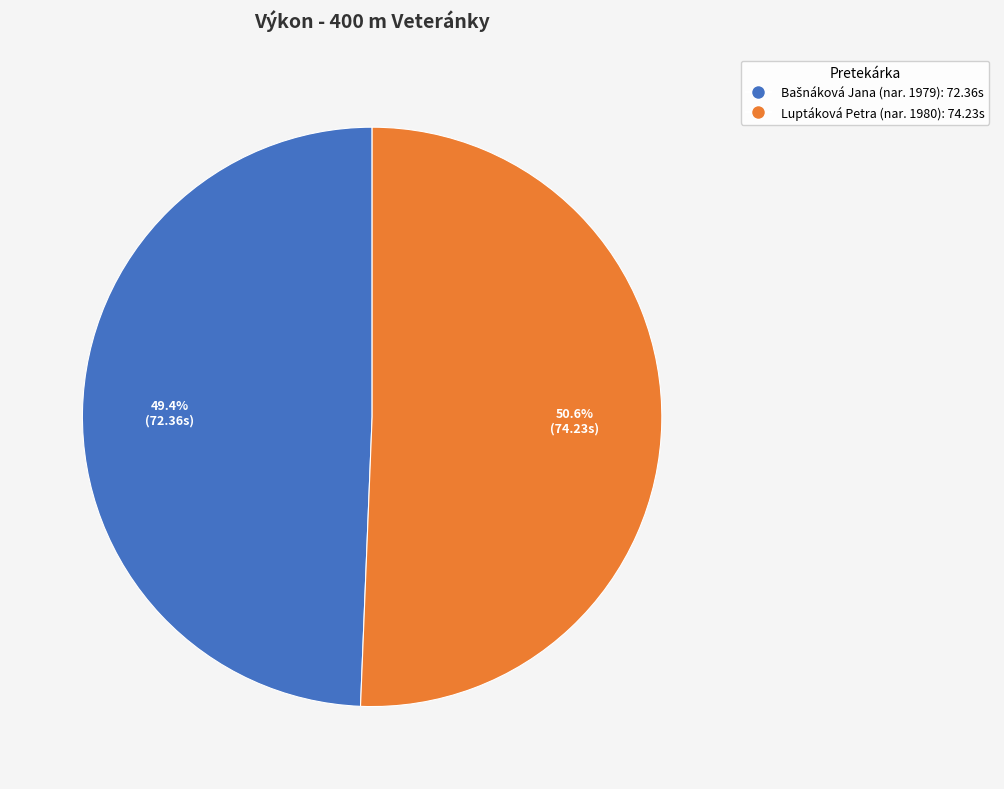

Which category has the biggest portion of the pie?

Luptáková Petra